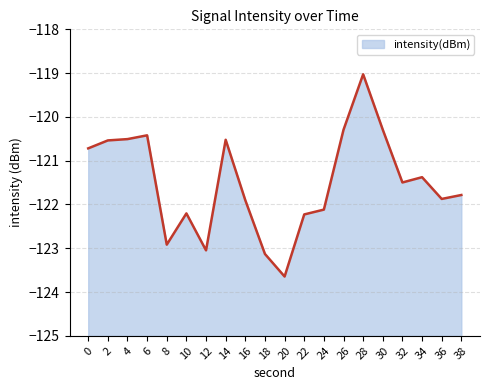

What is the change in value from 0 to 6?

+0.3